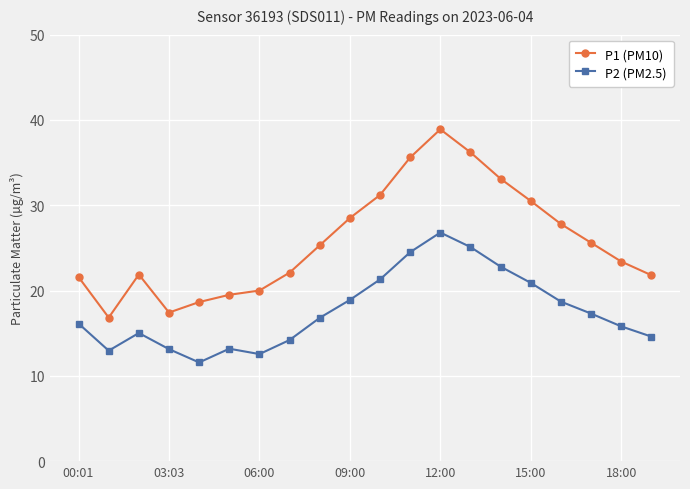

True or false: P1 (PM10) and P2 (PM2.5) intersect in this chart.

False